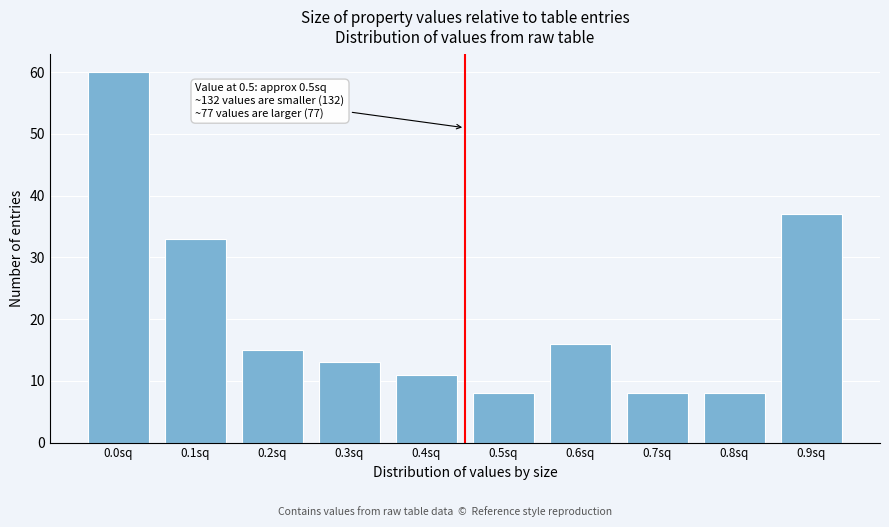

Reading left to right, list all the values displayed in this chart.

0.0sq=60	0.1sq=33	0.2sq=15	0.3sq=13	0.4sq=11	0.5sq=8	0.6sq=16	0.7sq=8	0.8sq=8	0.9sq=37